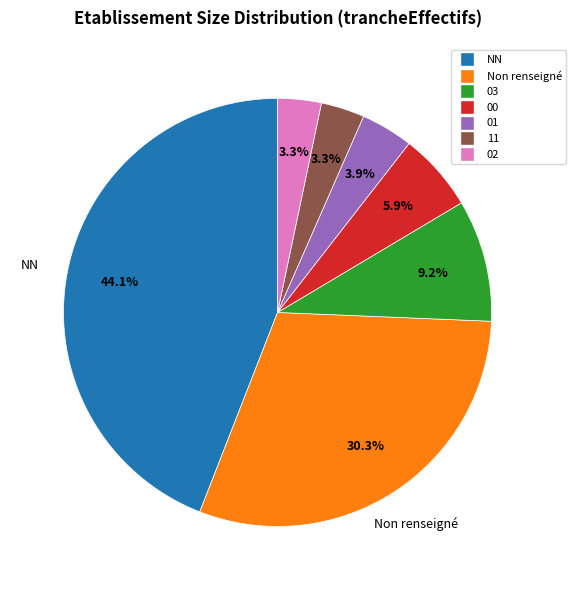

To the nearest percent, what is the difference between the largest and smallest slice percentages?

41%